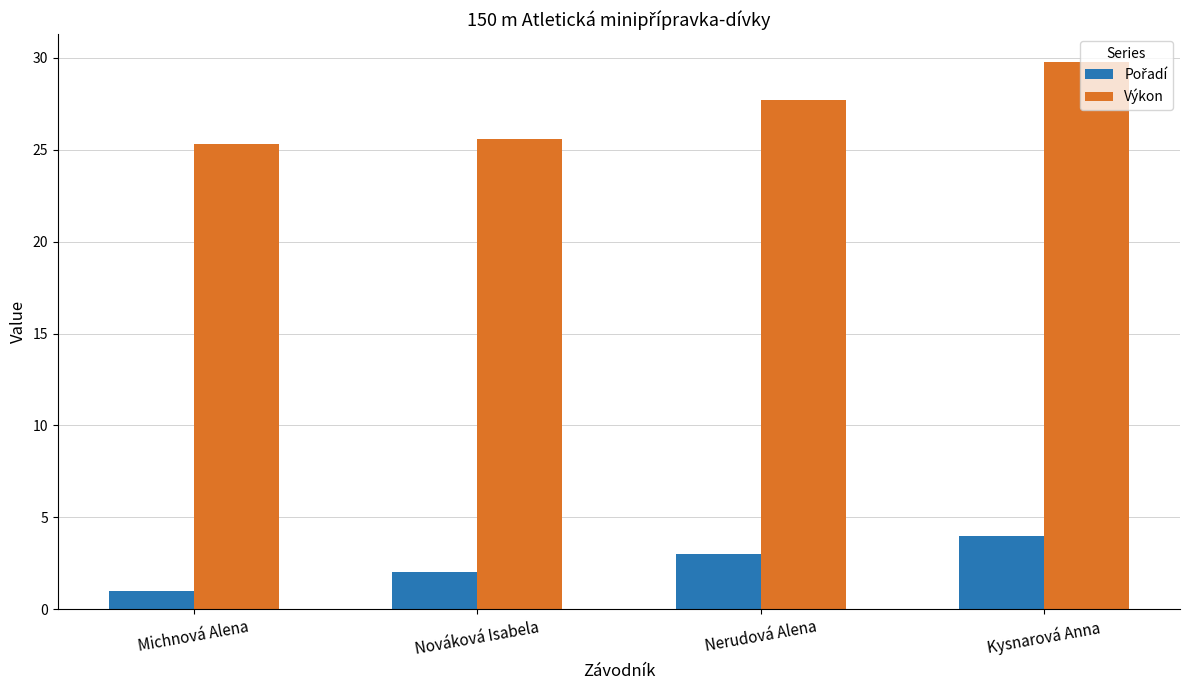

What is the difference between the highest and lowest values at Michnová Alena?

24.3